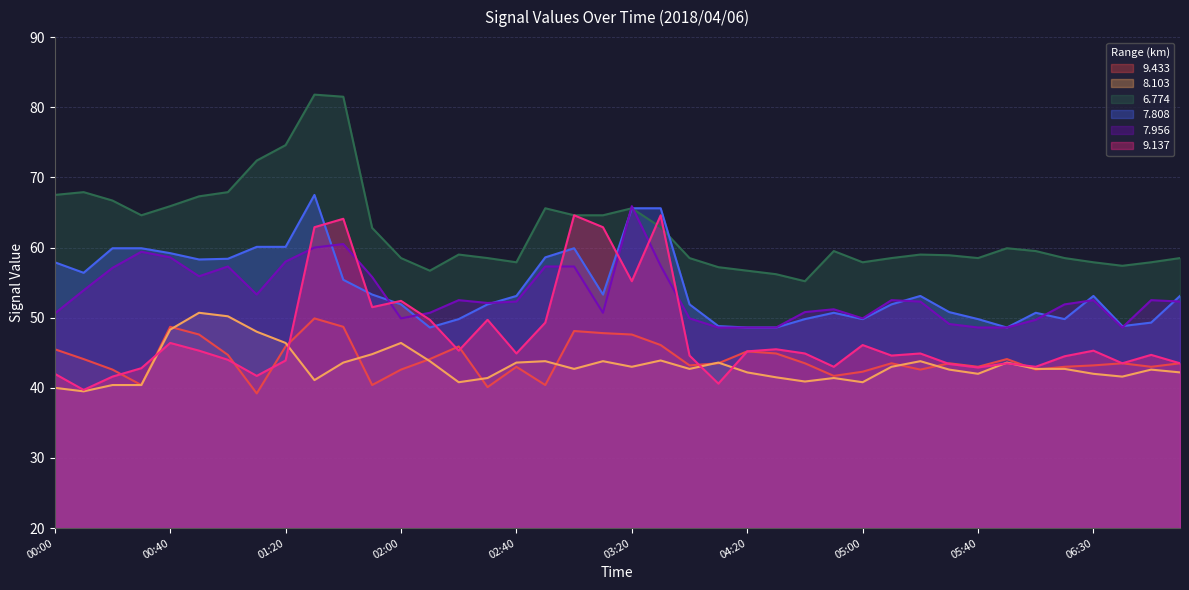

Rank the series by their maximum value, from highest to lowest.

6.774, 7.808, 7.956, 9.137, 8.103, 9.433